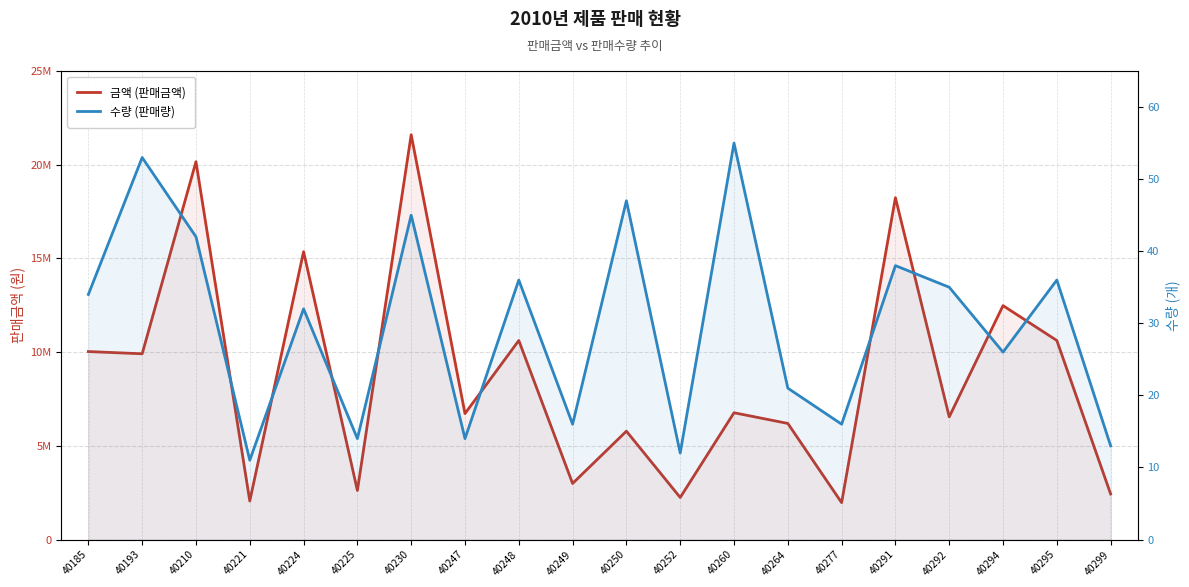

Reading left to right, transcribe all the data shown in this chart.

금액 (판매금액): 10030000	9911000	20160000	2057000	15360000	2618000	21600000	6720000	10620000	2992000	5781000	2244000	6765000	6195000	1968000	18240000	6545000	12480000	10620000	2431000
수량 (판매량): 34	53	42	11	32	14	45	14	36	16	47	12	55	21	16	38	35	26	36	13